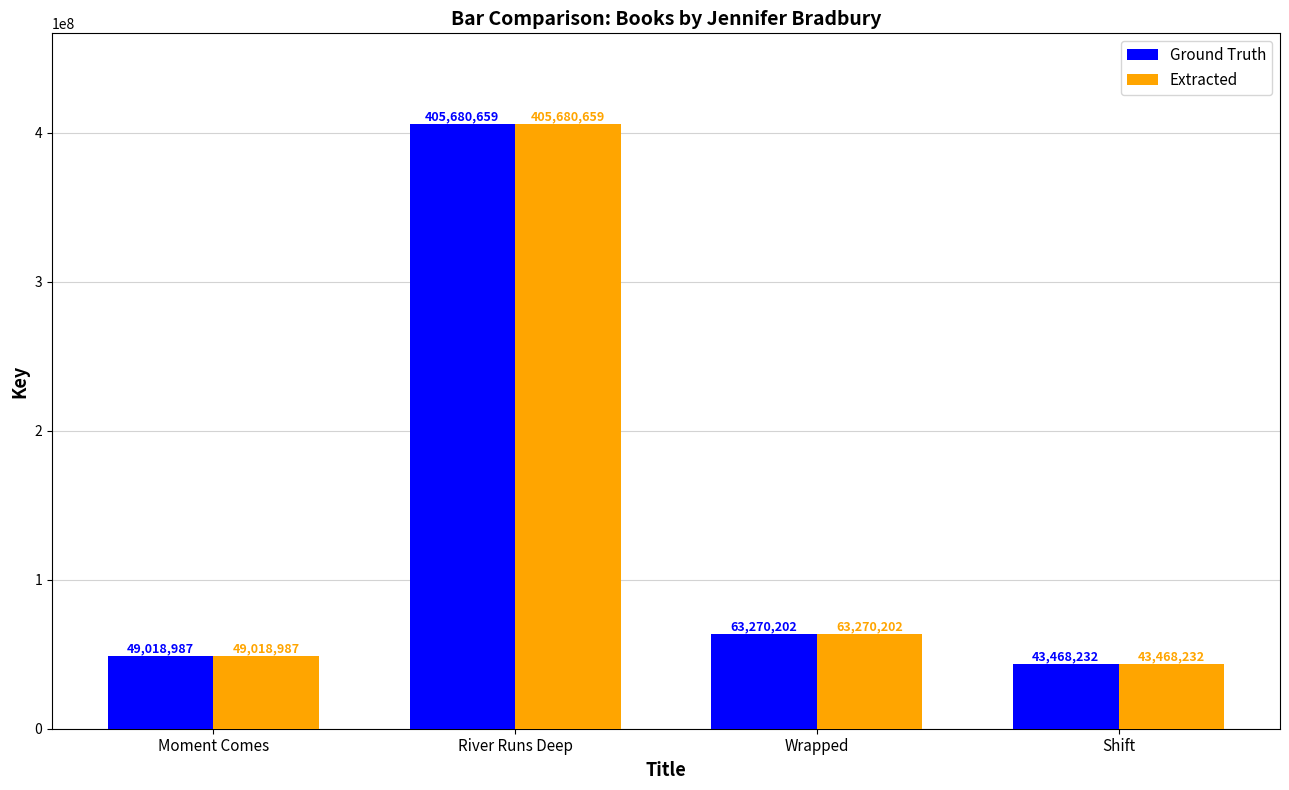

How many categories are shown in the chart?

4